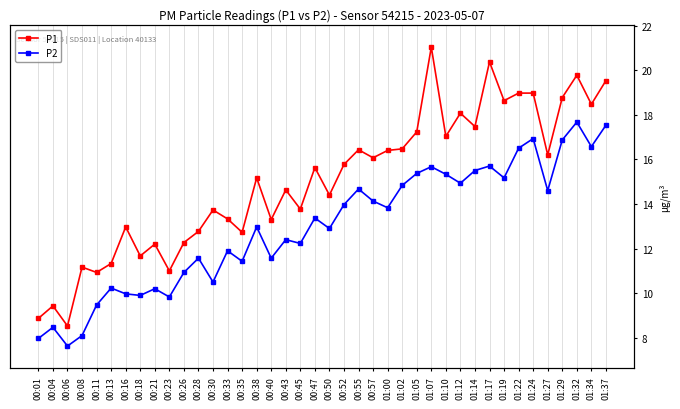

List the series in order of their peak value, highest first.

P1, P2